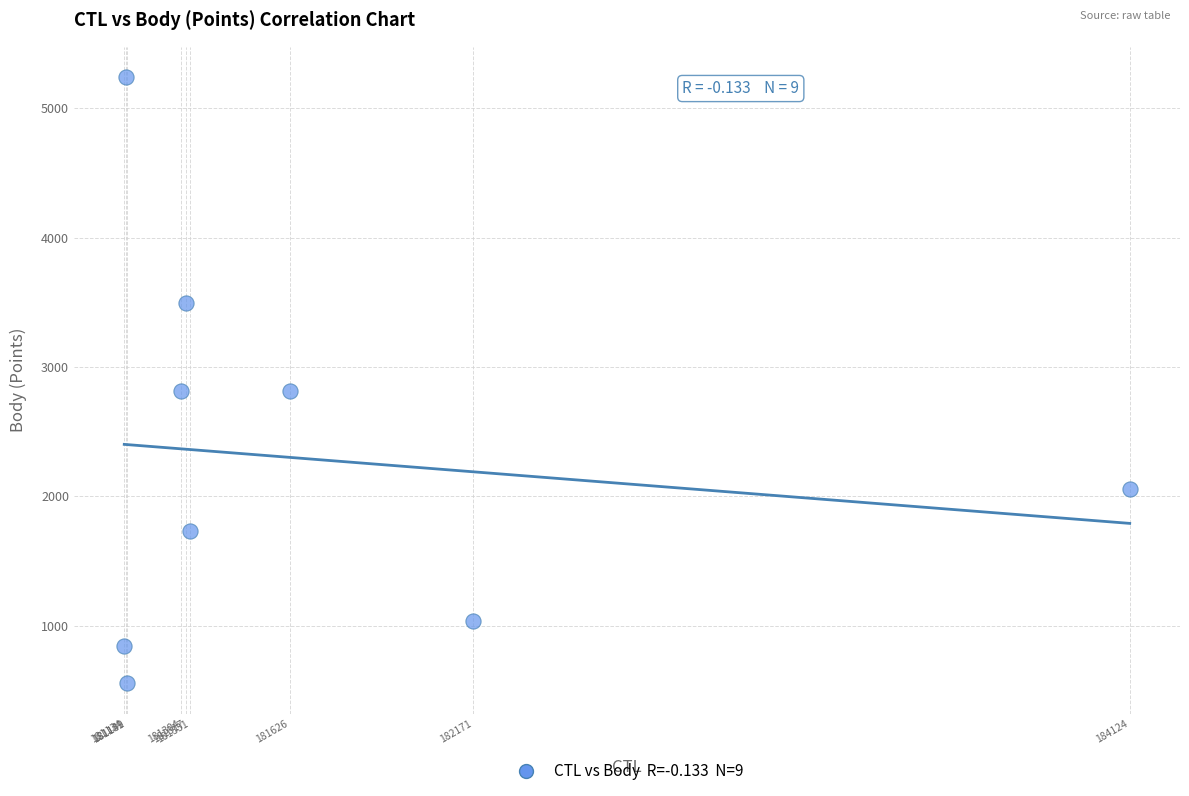

What is the range of Y values (max minus min)?

4688